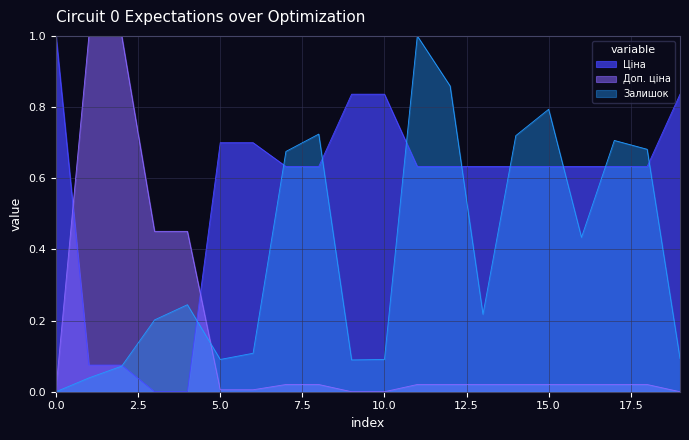

What is the greatest value displayed?

1.0